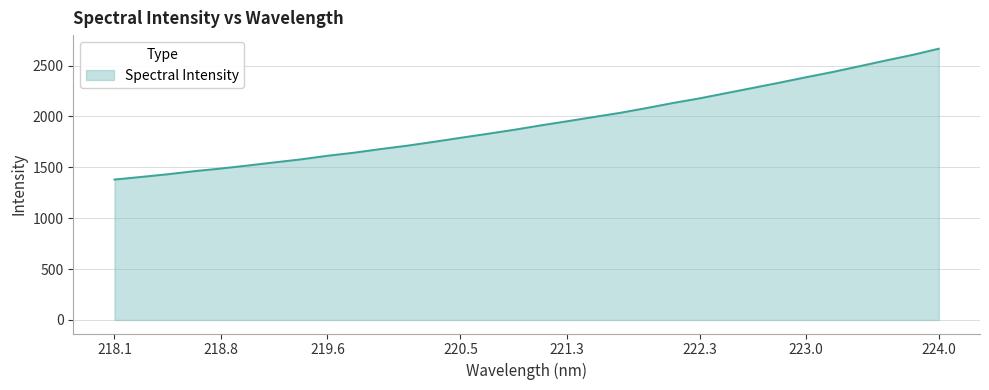

What is the difference between the maximum and minimum values?

1286.3